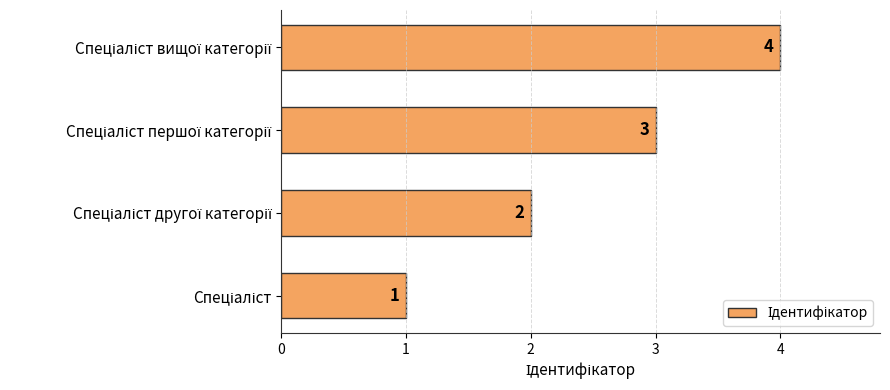

What is the sum of all values?

10